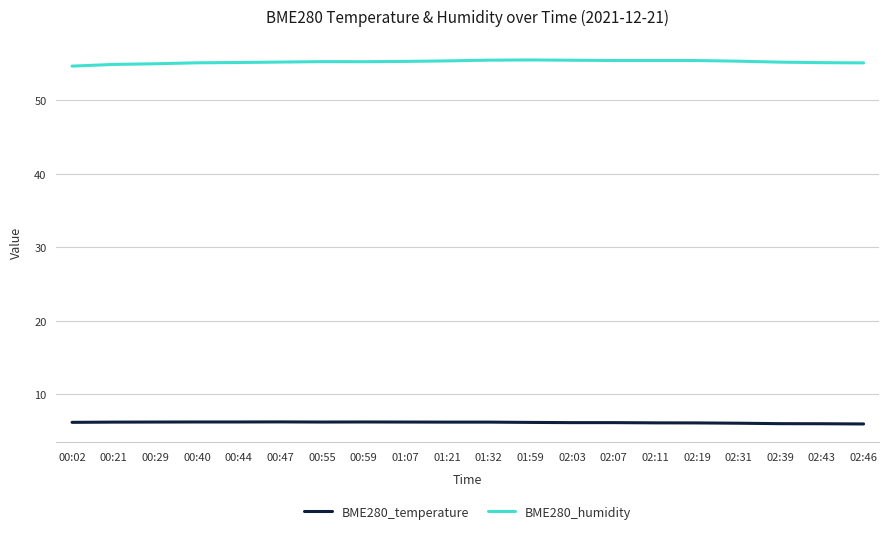

What is the difference between the second highest and second lowest values in the BME280_temperature series?

0.2